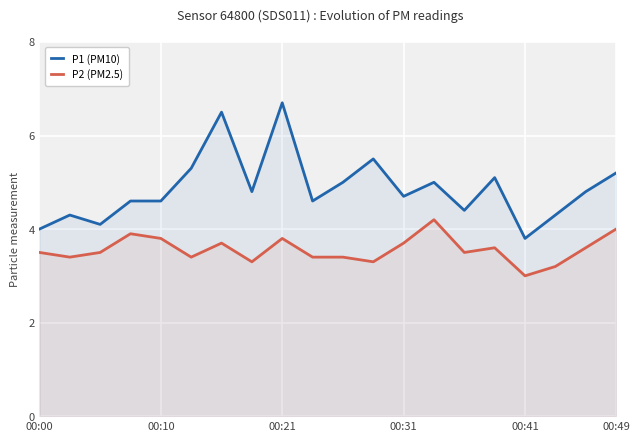

What is the smallest value displayed?

3.0